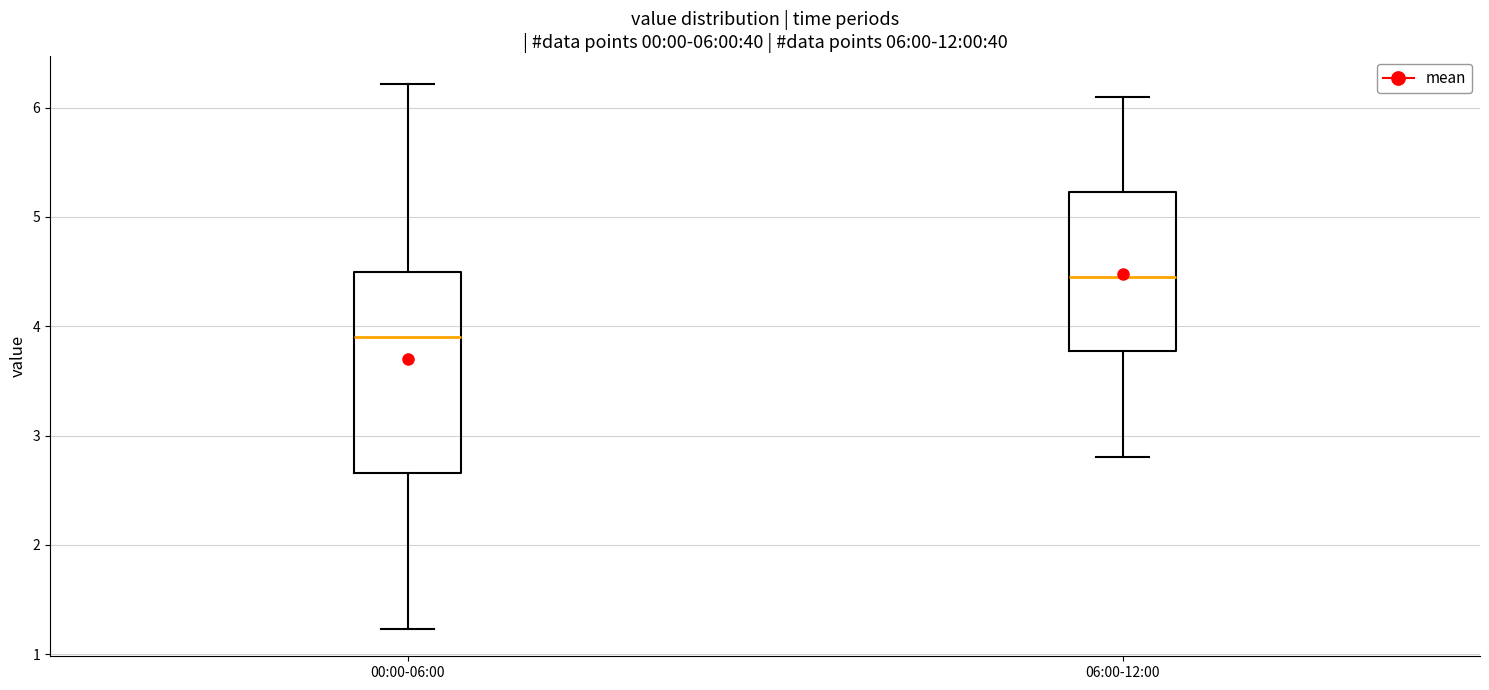

Comparing the boxes themselves (not the whiskers), which one is the tallest?

00:00-06:00